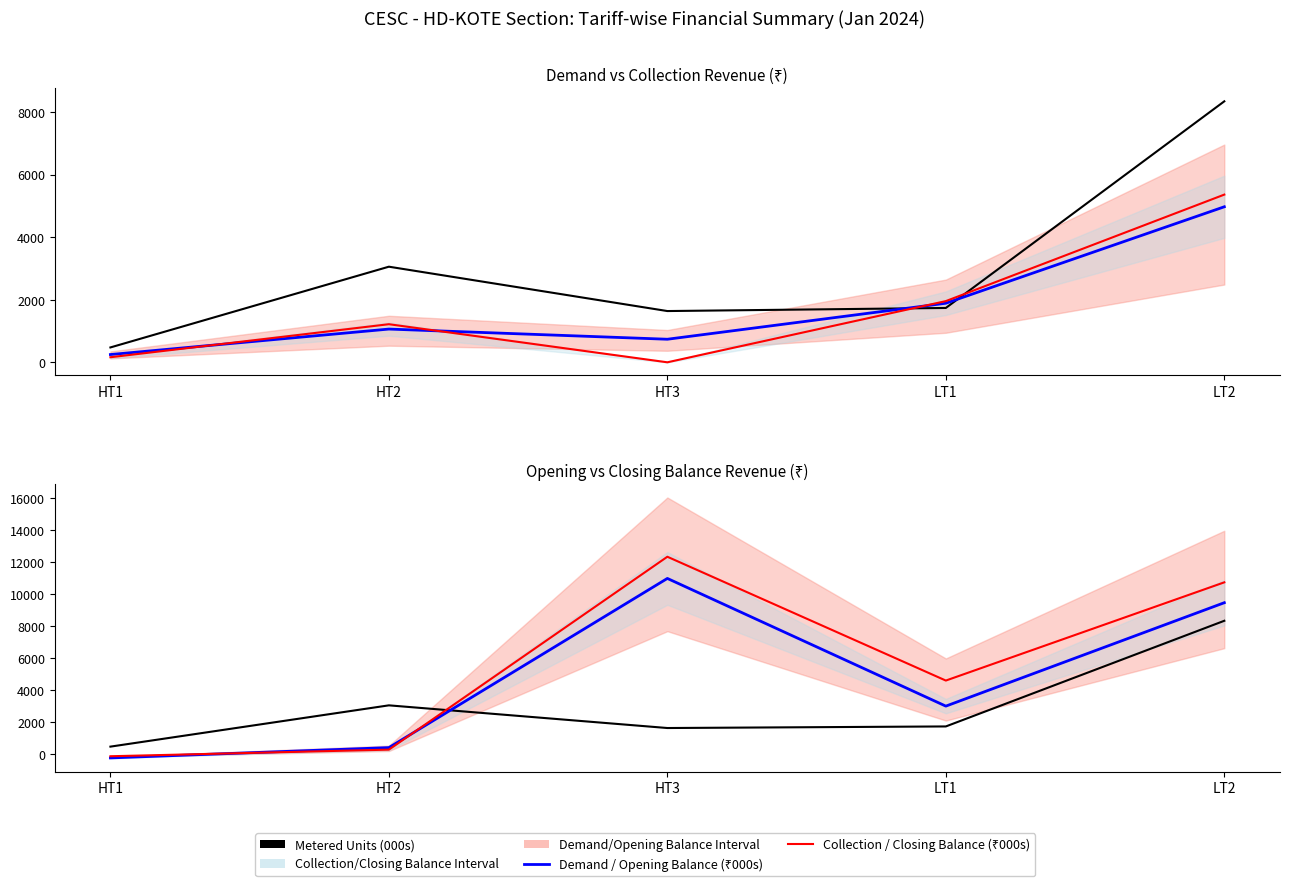

Is it true that Opening Balance (₹000s) equals 13334.6 at LT2?

False